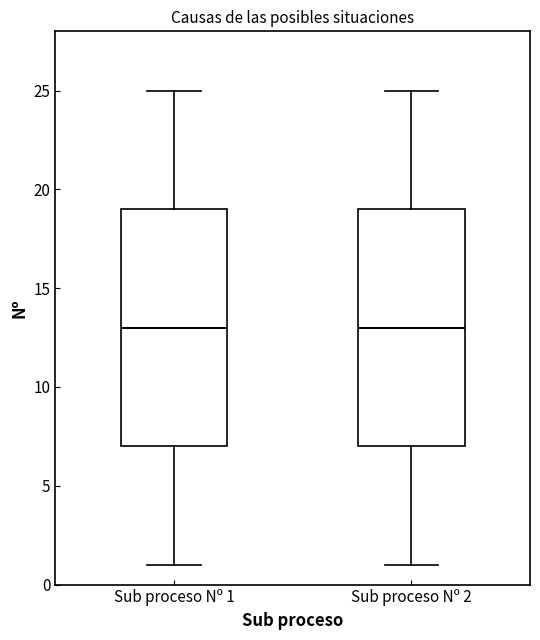

Reading left to right, read every box against the y-axis: the position of its median line, the range the box covers, and the ends of its whiskers. The values are not printed on the chart, so give them approximately, as read against the axis.

Sub proceso Nº 1: median 13, box 7 to 19, whiskers 1 to 25
Sub proceso Nº 2: median 13, box 7 to 19, whiskers 1 to 25